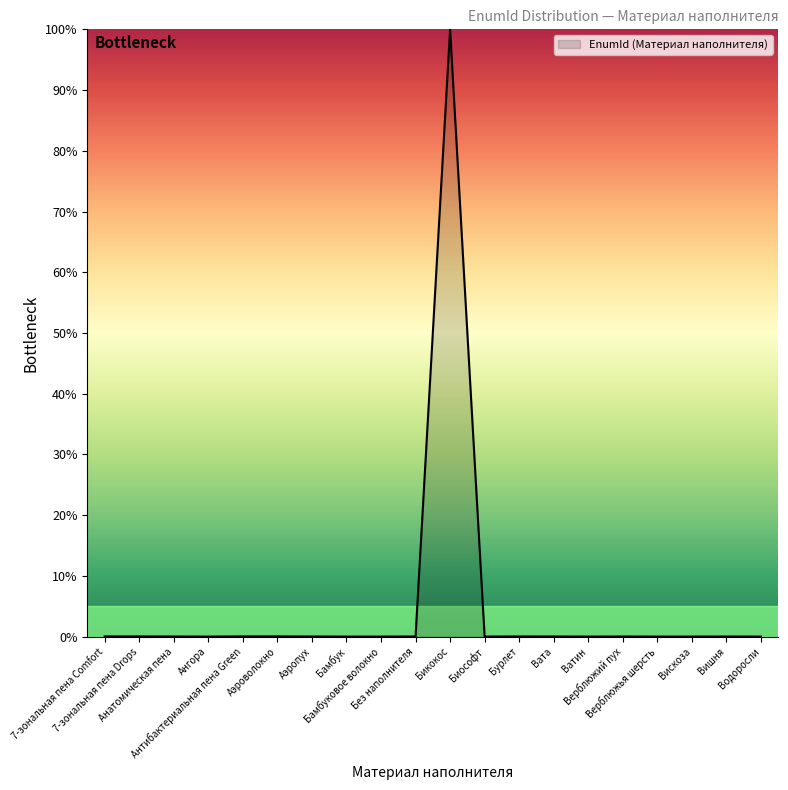

What is the greatest value displayed?

100.0